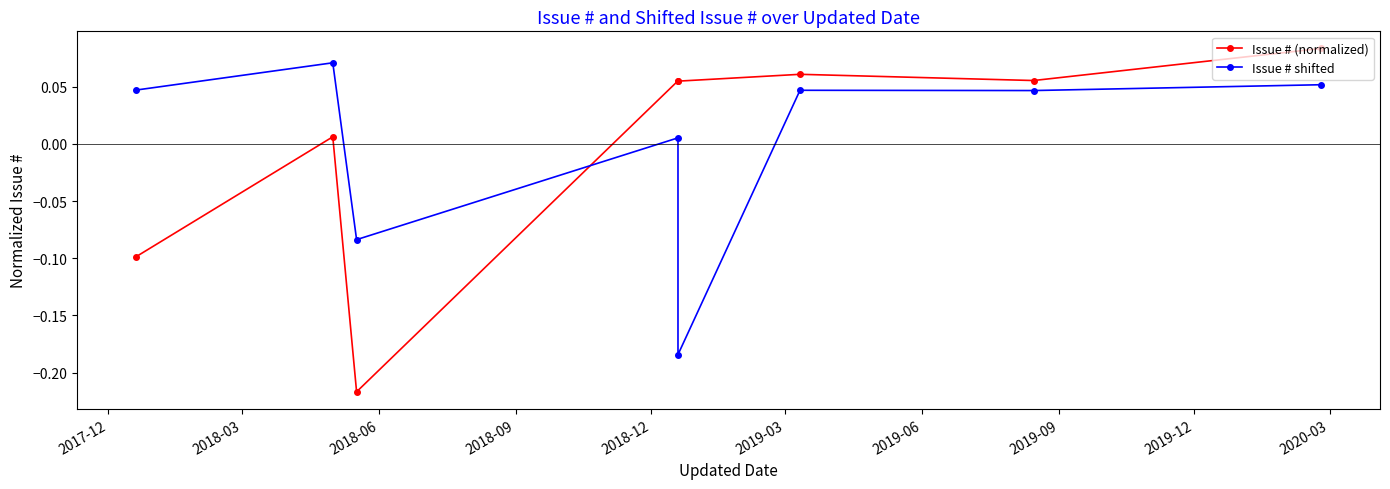

How many values in the Issue # shifted series are below 0?

2